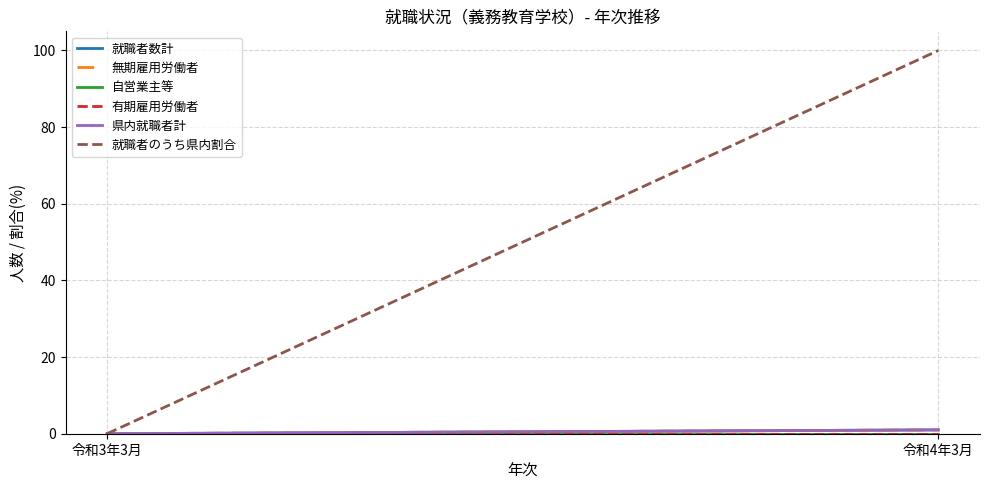

What are all the series names shown in the legend?

就職者数計, 無期雇用労働者, 自営業主等, 有期雇用労働者, 県内就職者計, 就職者のうち県内割合